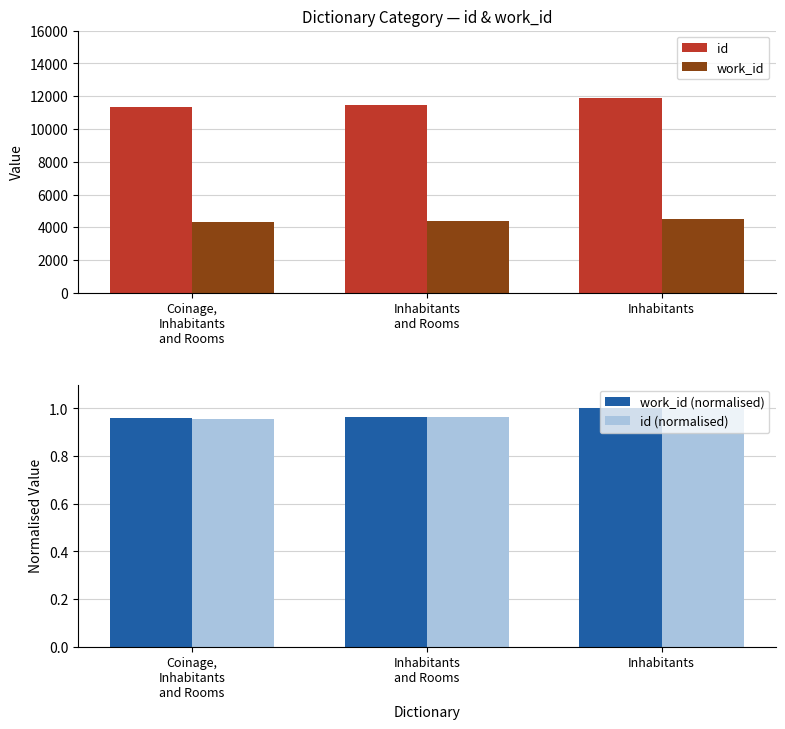

Reading right to left, list all the values displayed in this chart.

id: 11878.0	11457.0	11346.0
work_id: 4525.0	4360.0	4339.0
work_id (normalised): 1.0	1.0	1.0
id (normalised): 1.0	1.0	1.0